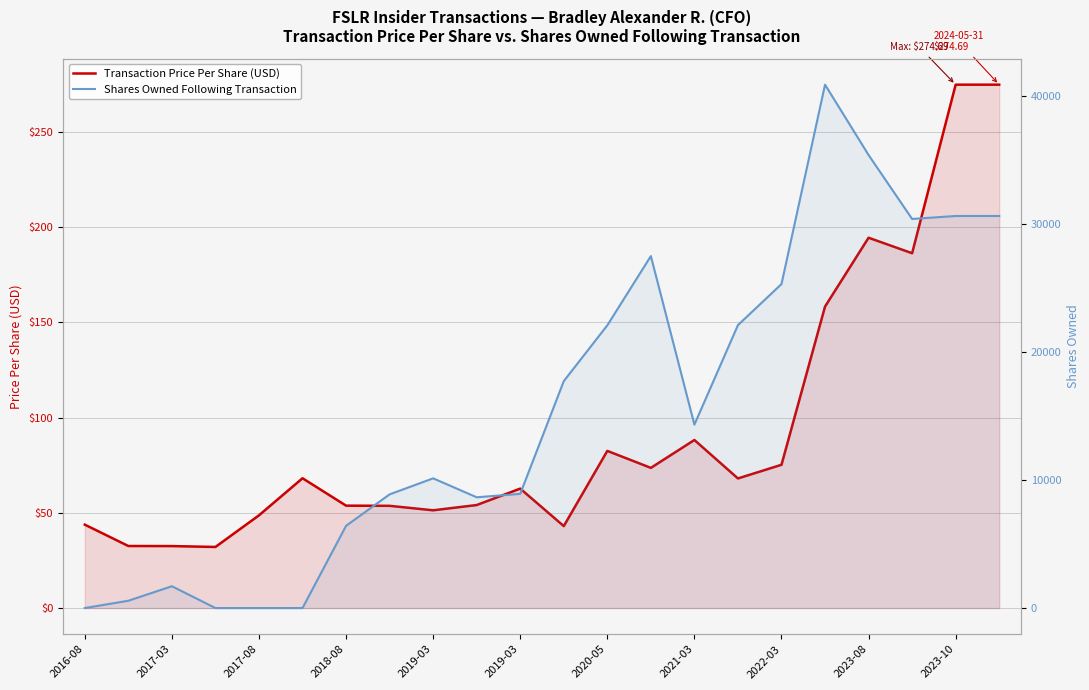

What is the total value across all series at 2023-10?

30926.7